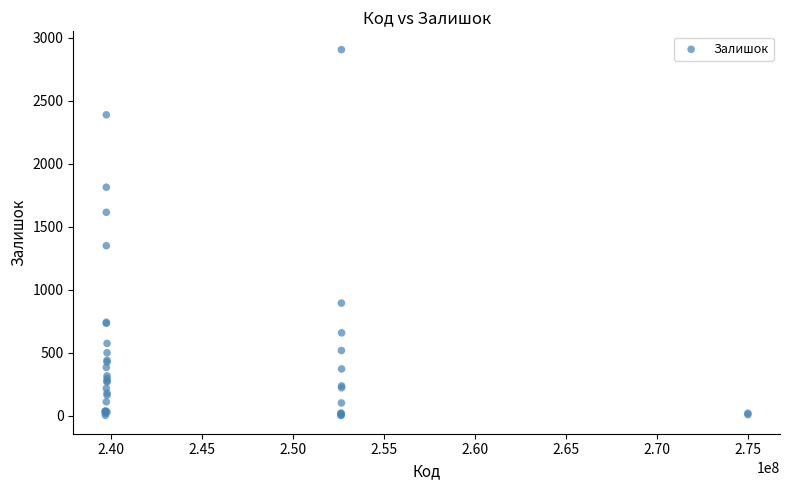

What Y value in the scatter plot is closest to 1453?

1349